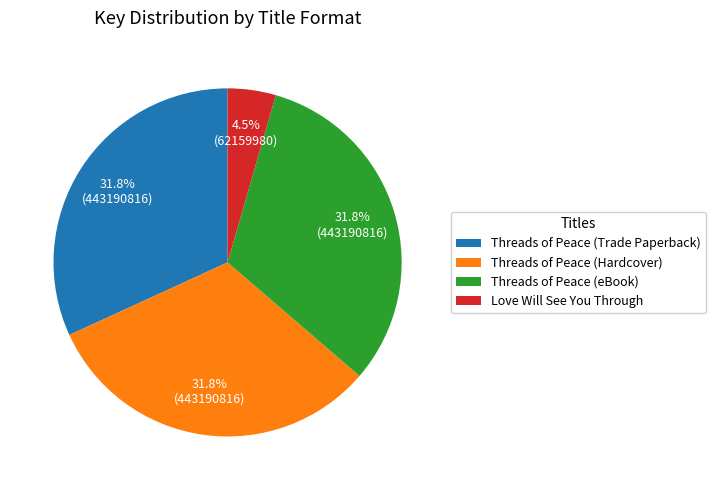

How many segments does this pie chart have?

4